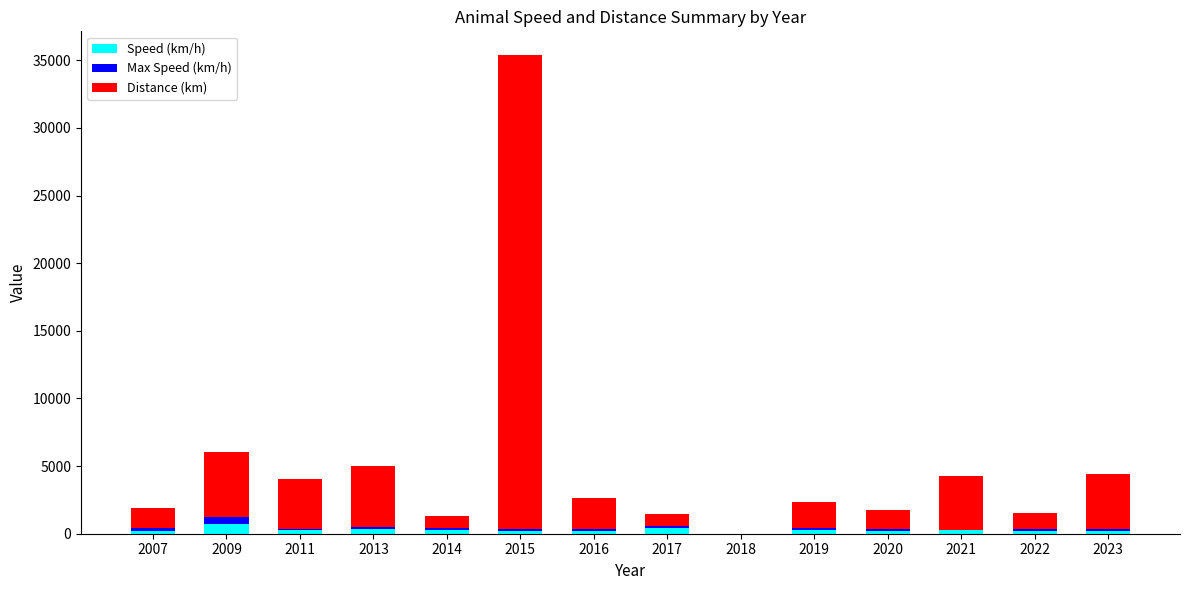

Does the chart contain stacked bars?

Yes